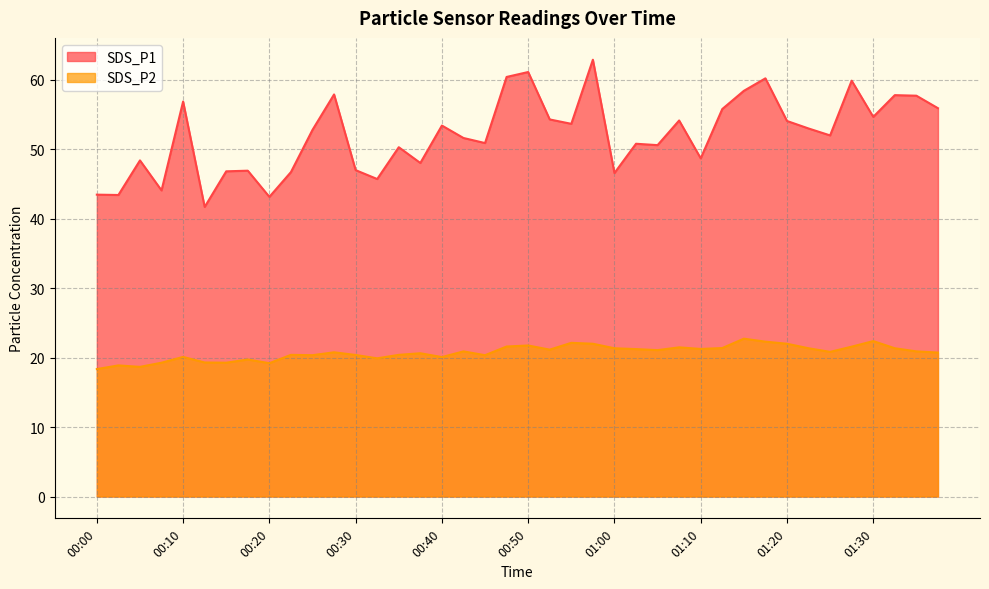

The SDS_P2 series shows 19.3 at 00:08. True or false?

True